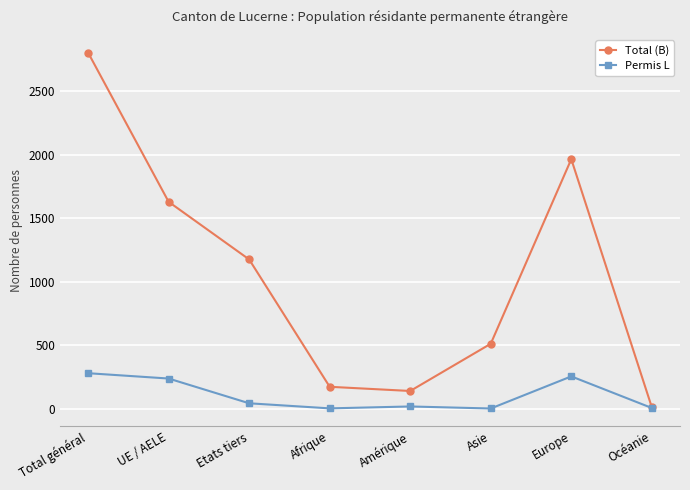

In Total (B), how many points are lower than both neighbors (excluding endpoints)?

1